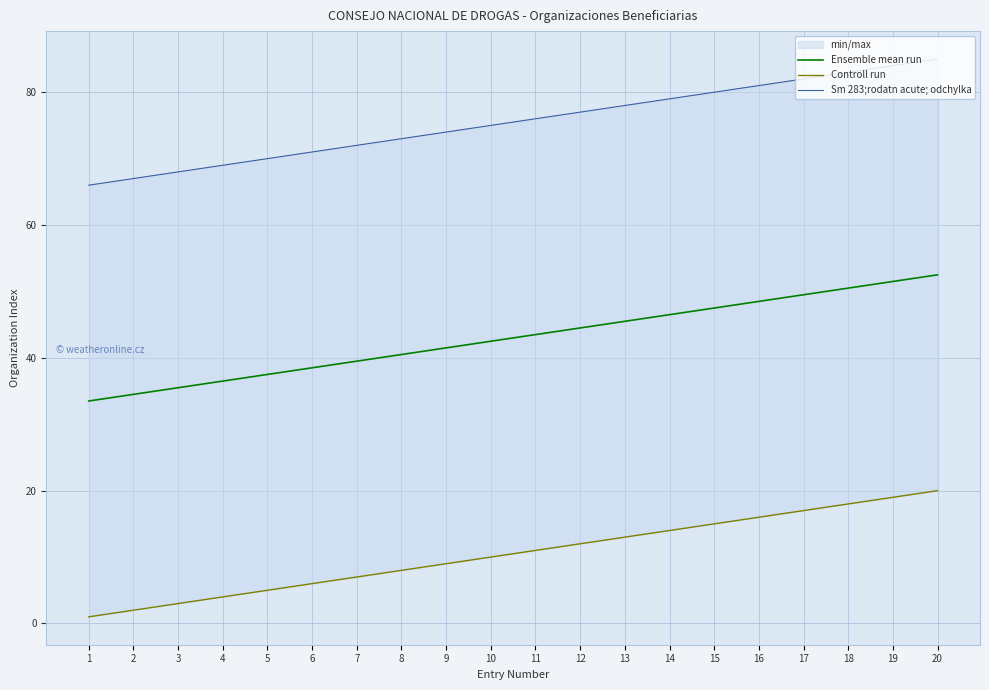

Rank the series at 6 from lowest to highest value.

Controll run, Ensemble mean run, Sm 283;rodatn acute; odchylka